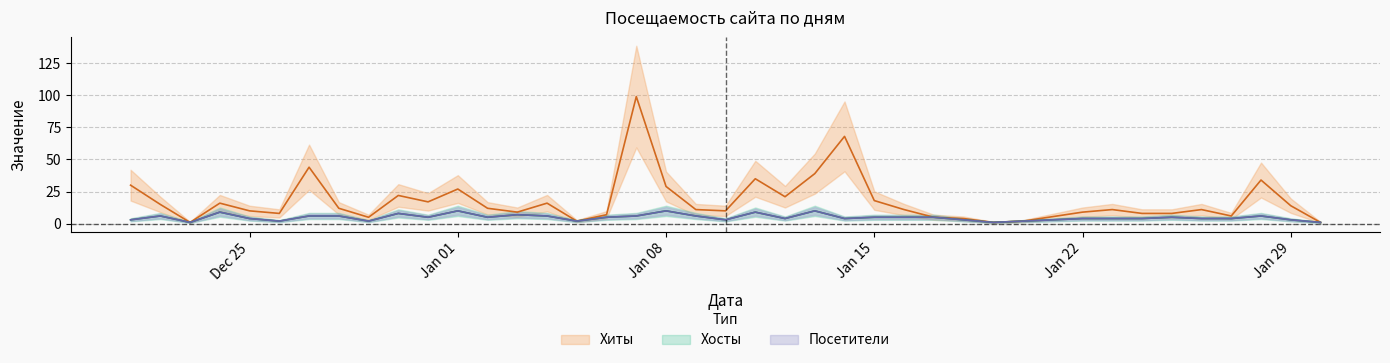

Is this an area chart (filled region under the line)?

No